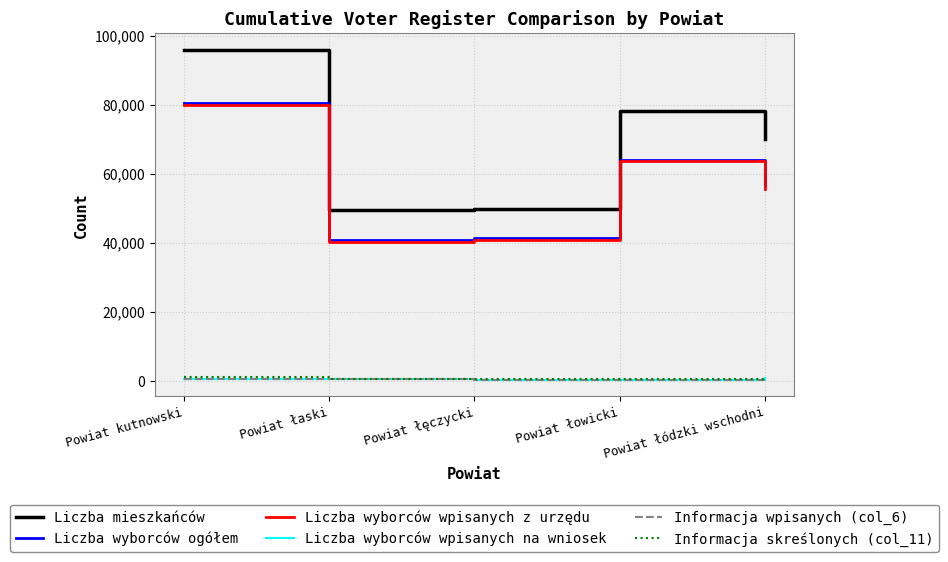

What is the difference between the highest and lowest values at Powiat łaski?

49174